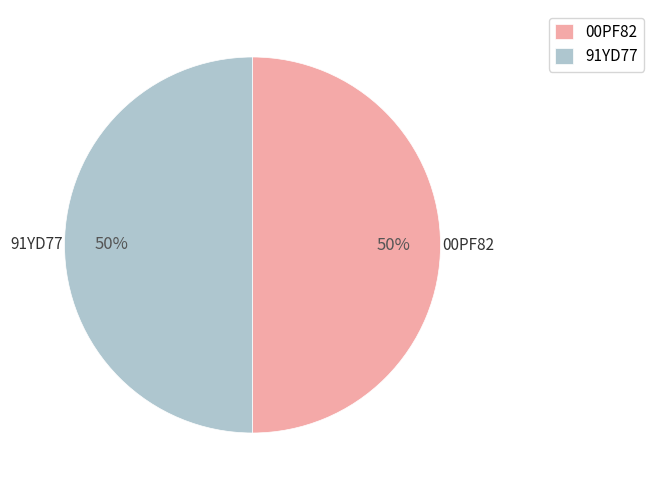

To the nearest percent, what portion does 00PF82 represent?

50%